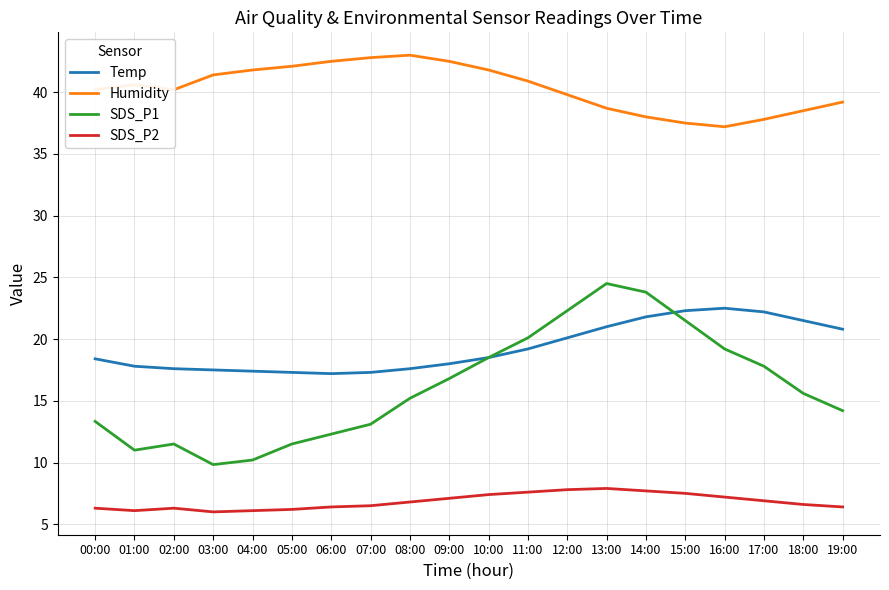

Which series has the largest total across all categories?

Humidity